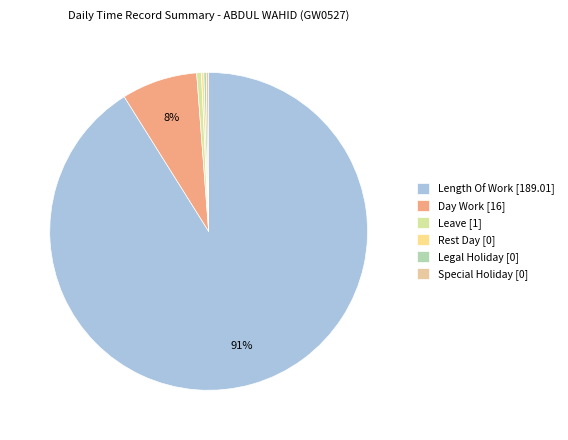

To the nearest percent, what is the average slice percentage?

17%